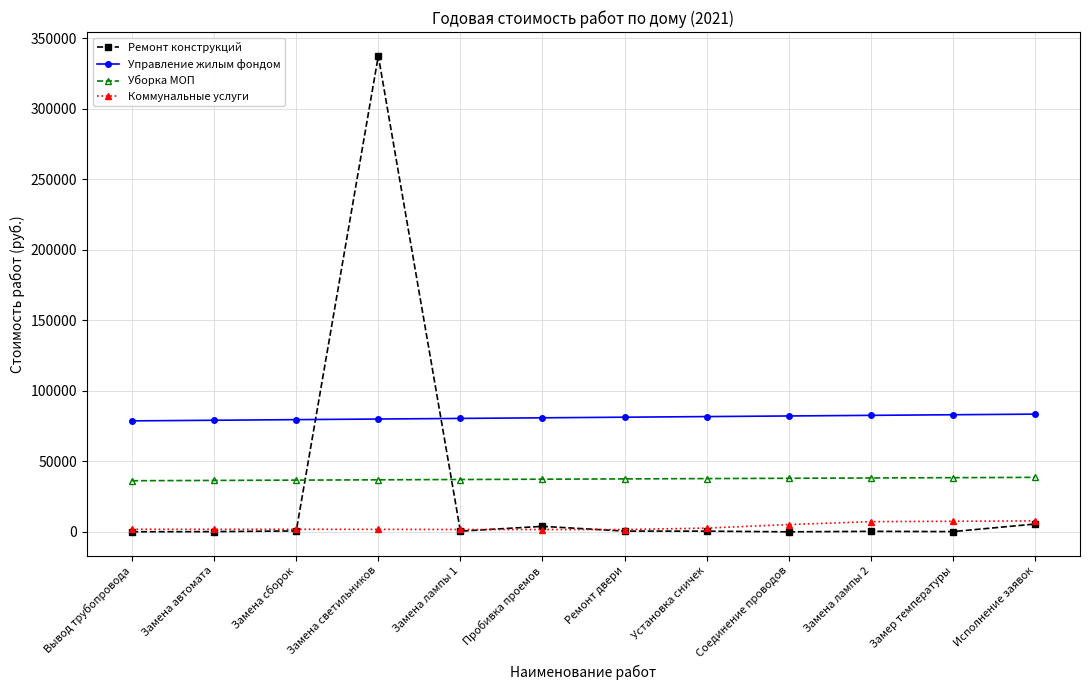

Where do Ремонт конструкций and Управление жилым фондом first cross each other?

Замена сборок and Замена светильников